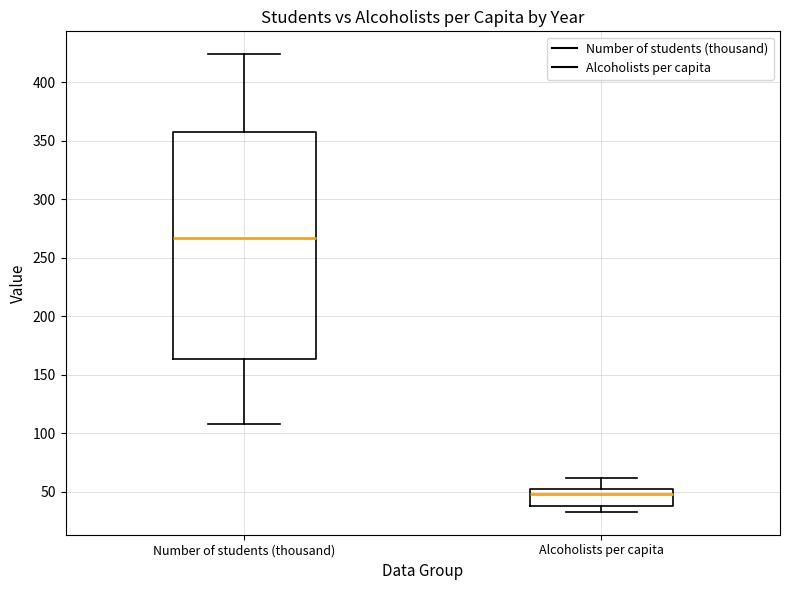

Where is the upper edge of the box for Number of students (thousand) on the y-axis? The values are not printed on the chart, so give them approximately, as read against the axis.

355